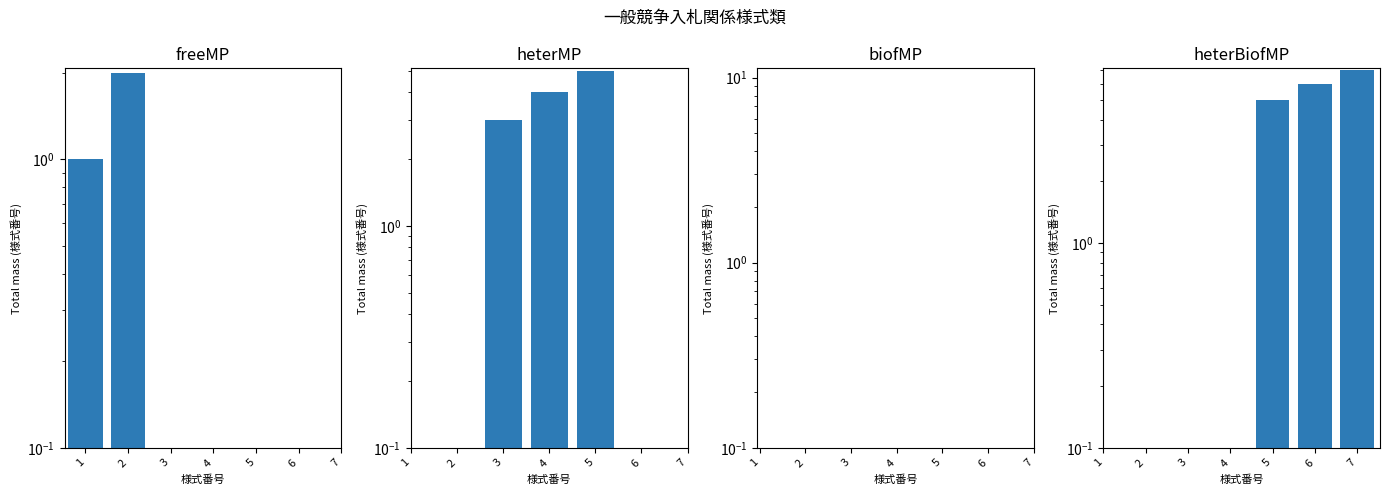

At which category does the chart reach its minimum across all series?

1